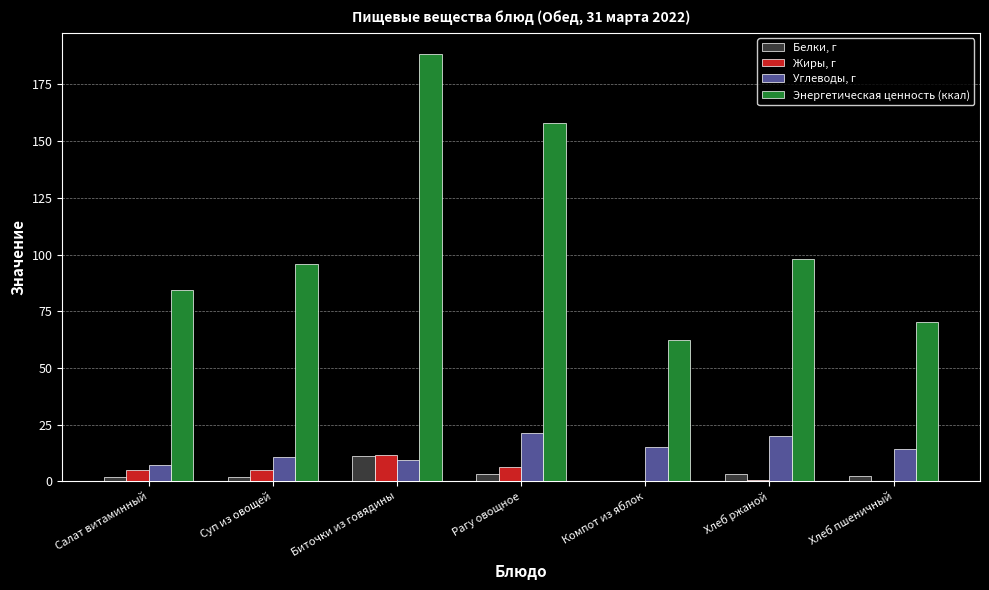

At which label does Белки, г reach its peak?

Биточки из говядины